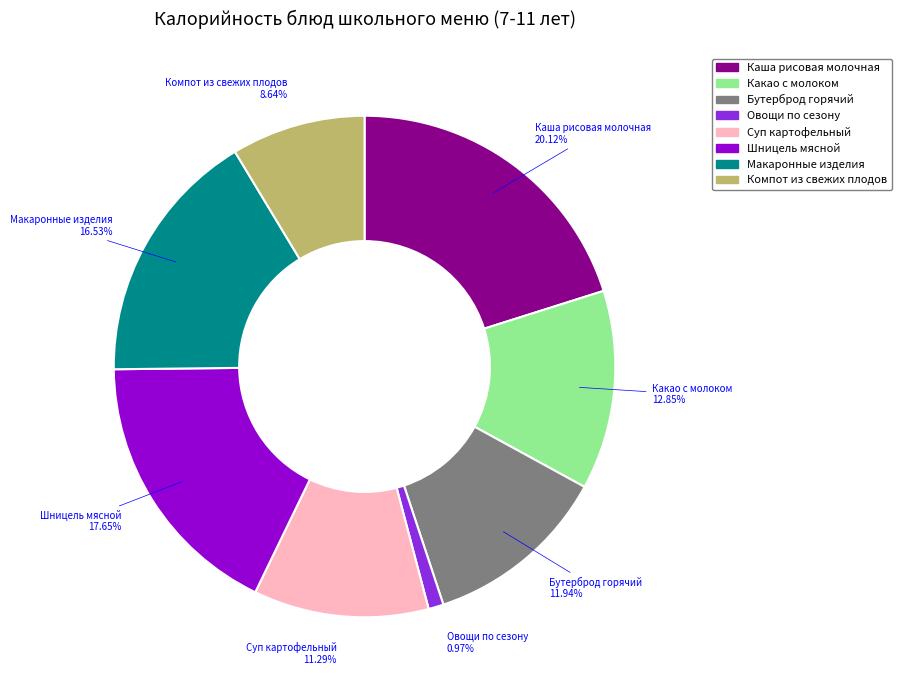

Which category has the smallest portion of the pie?

Овощи по сезону